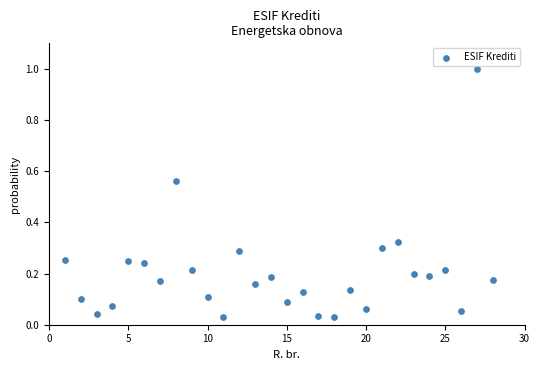

What is the range of X values (max minus min)?

27.0